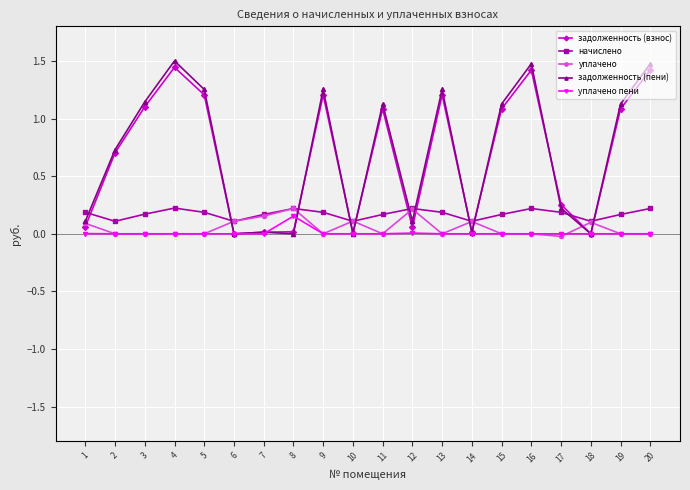

How many series are shown in this chart?

5